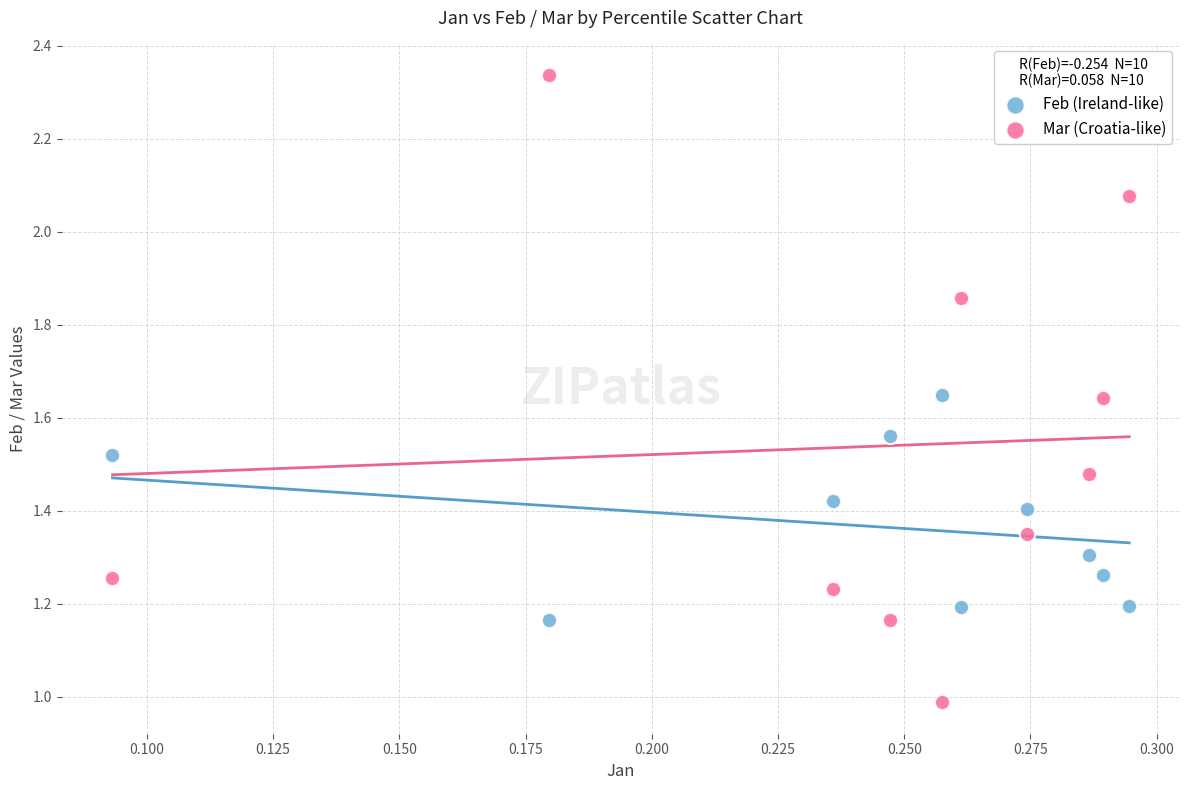

Which series has the largest Y range (max minus min)?

Mar (Croatia-like)